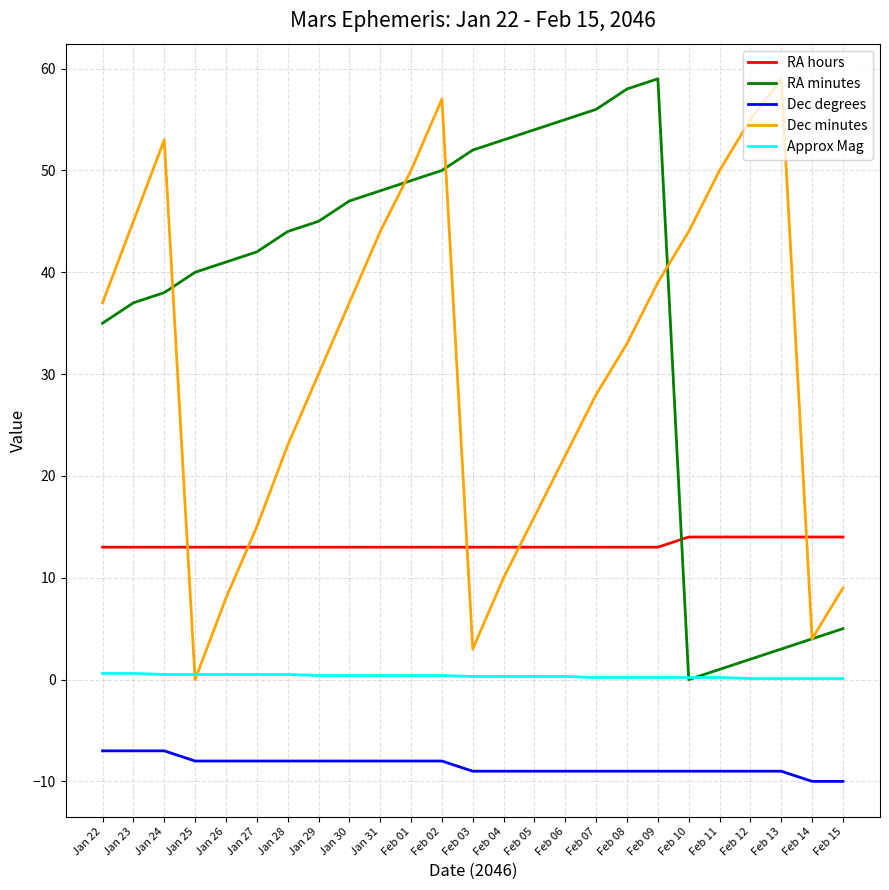

At Feb 15, list the series in order from smallest to largest.

Dec degrees, Approx Mag, RA minutes, Dec minutes, RA hours